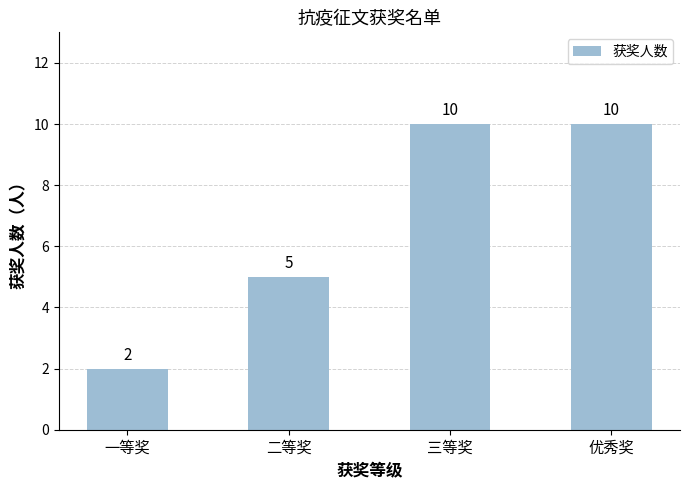

What is the sum of the values at 优秀奖 and 一等奖?

12